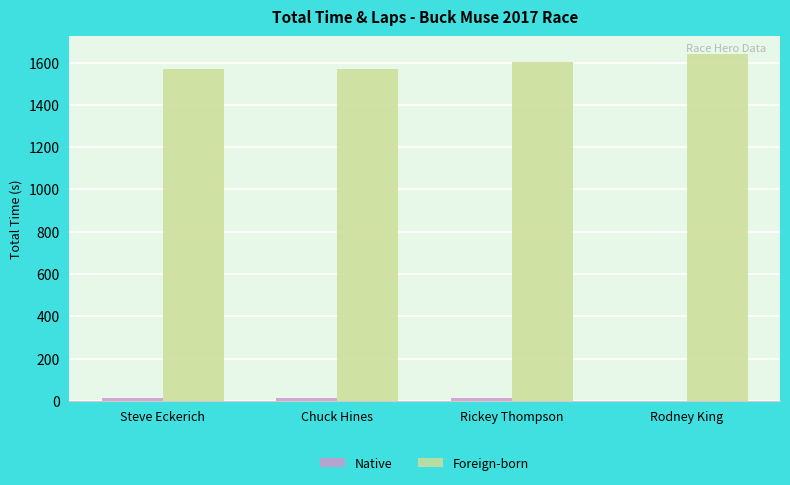

True or false: Foreign-born has a value of 1043.9 at Chuck Hines.

False